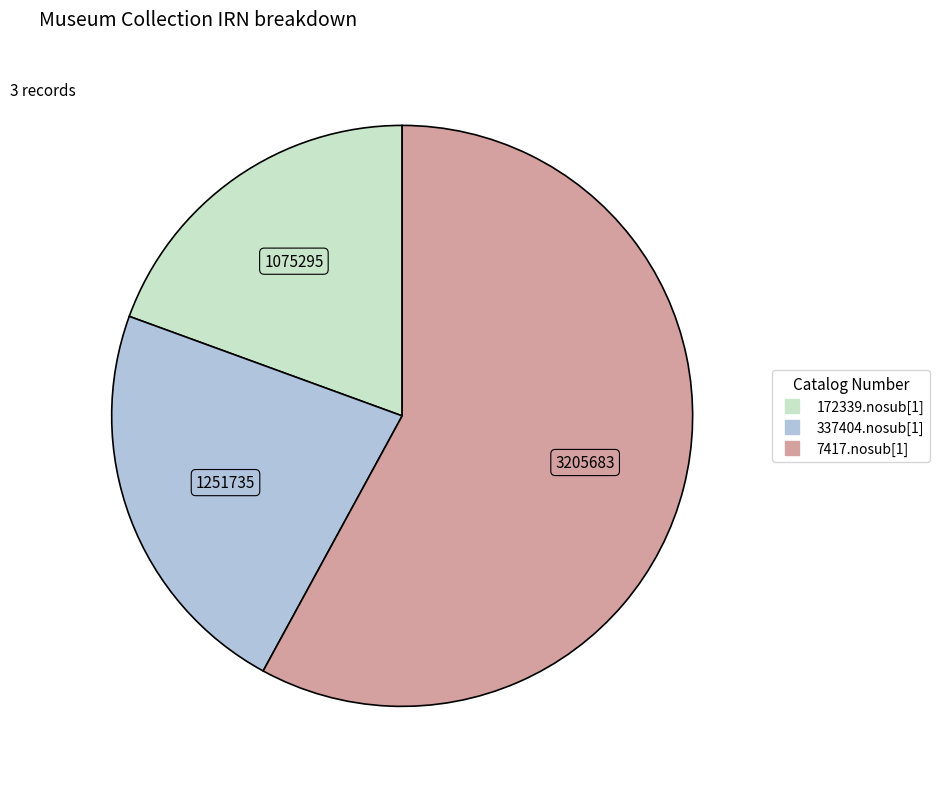

Is the sum of 7417.nosub[1] and 172339.nosub[1] greater than half?

Yes